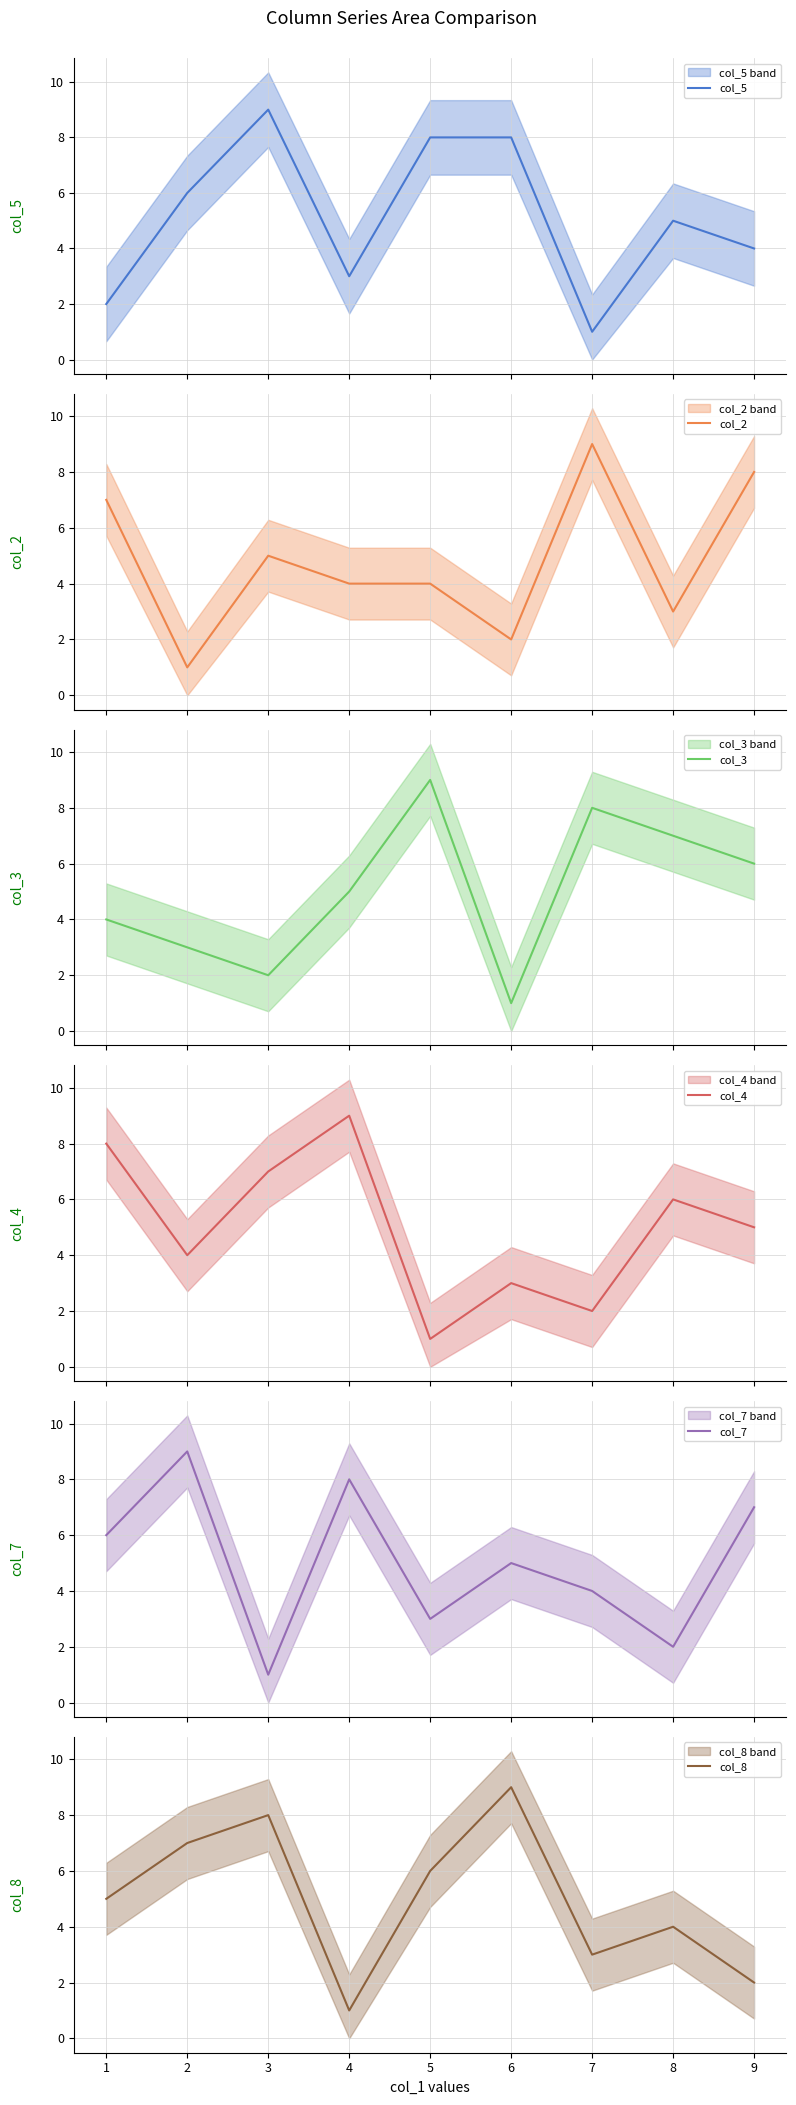

True or false: col_8 has a value of 2 at 9.

True